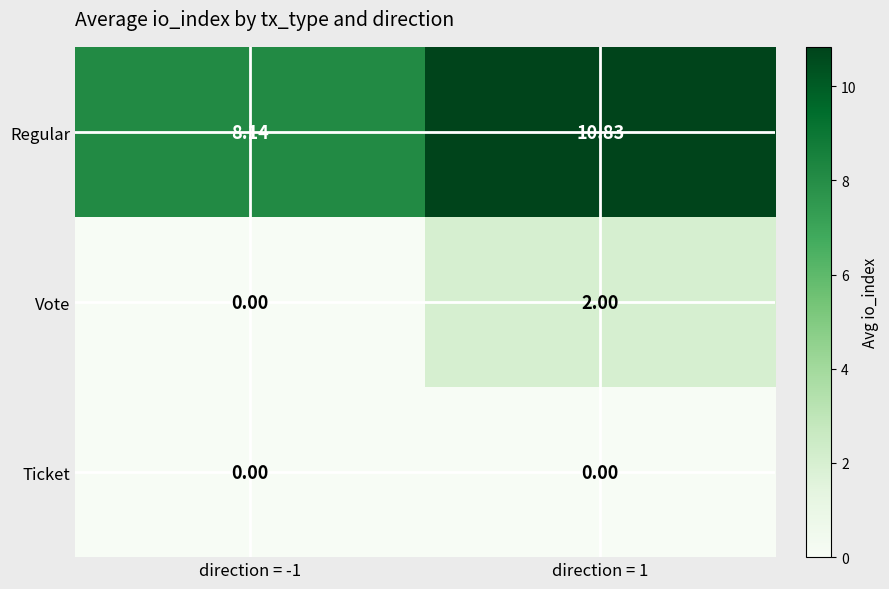

Rank the series at direction = 1 from lowest to highest value.

Ticket, Vote, Regular